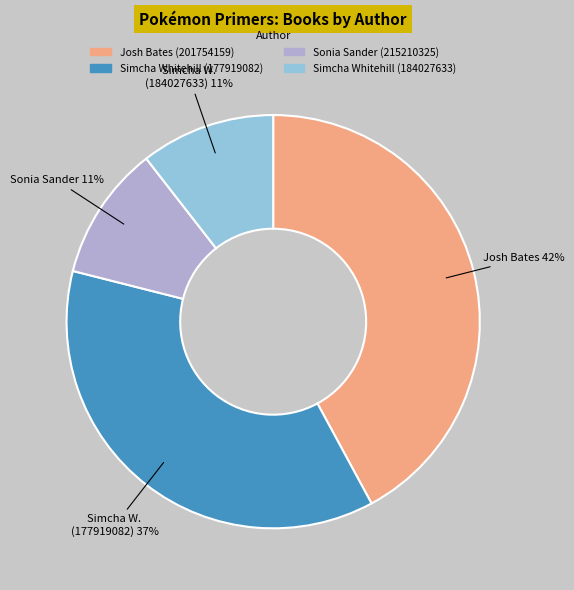

Is the sum of Simcha Whitehill (177919082) and Josh Bates (201754159) greater than half?

Yes